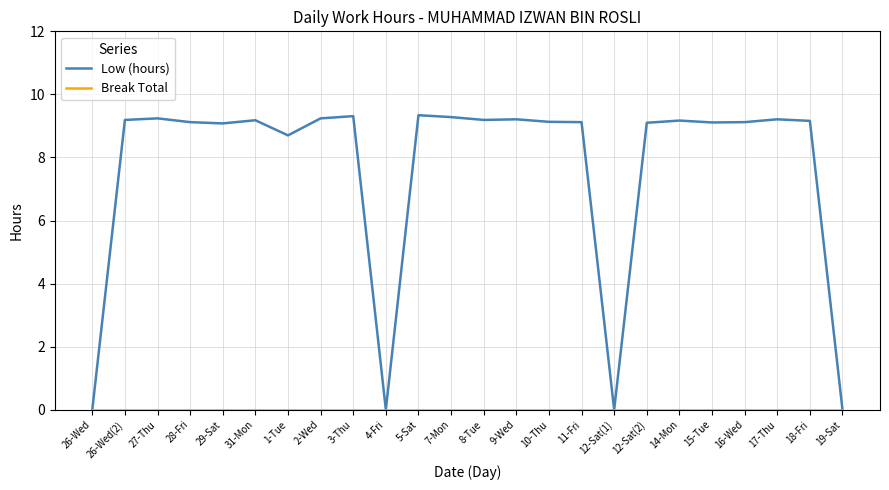

Which series has the largest range (max minus min)?

Low (hours)